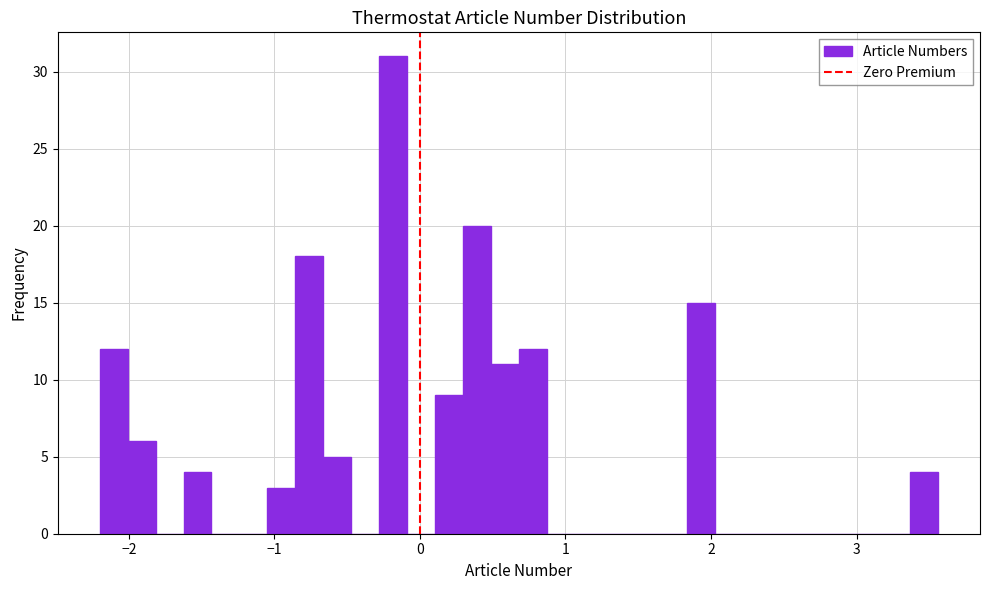

Read against the x-axis, roughly where is the centre of the tallest bar?

-0.2